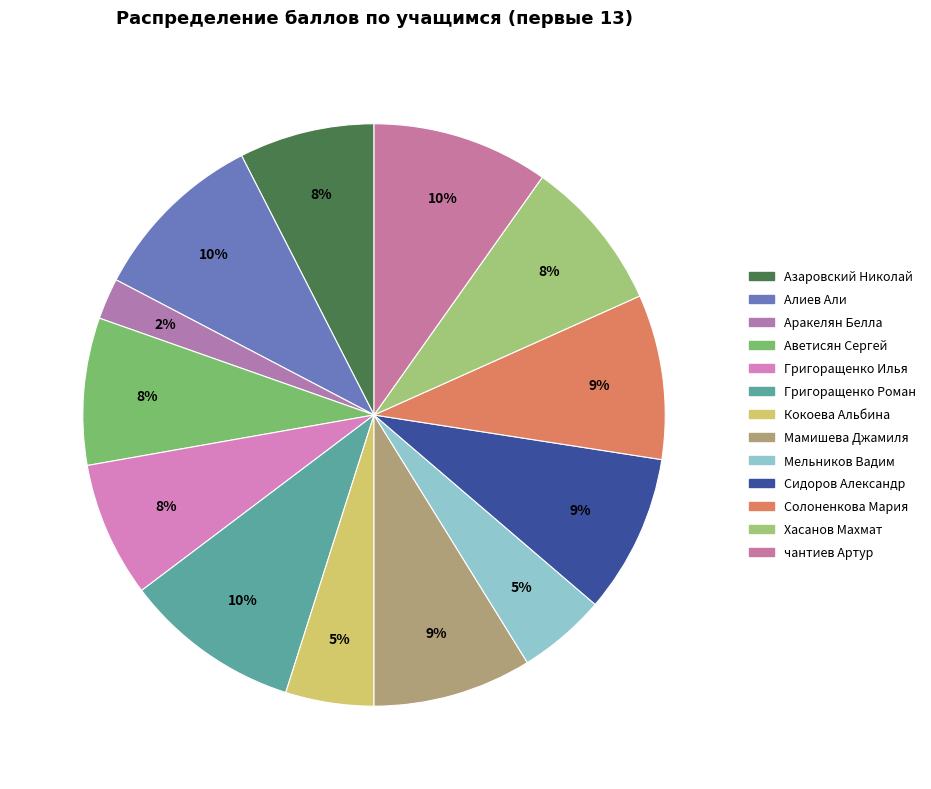

What is the change in value from Сидоров Александр to Хасанов Махмат?

-1